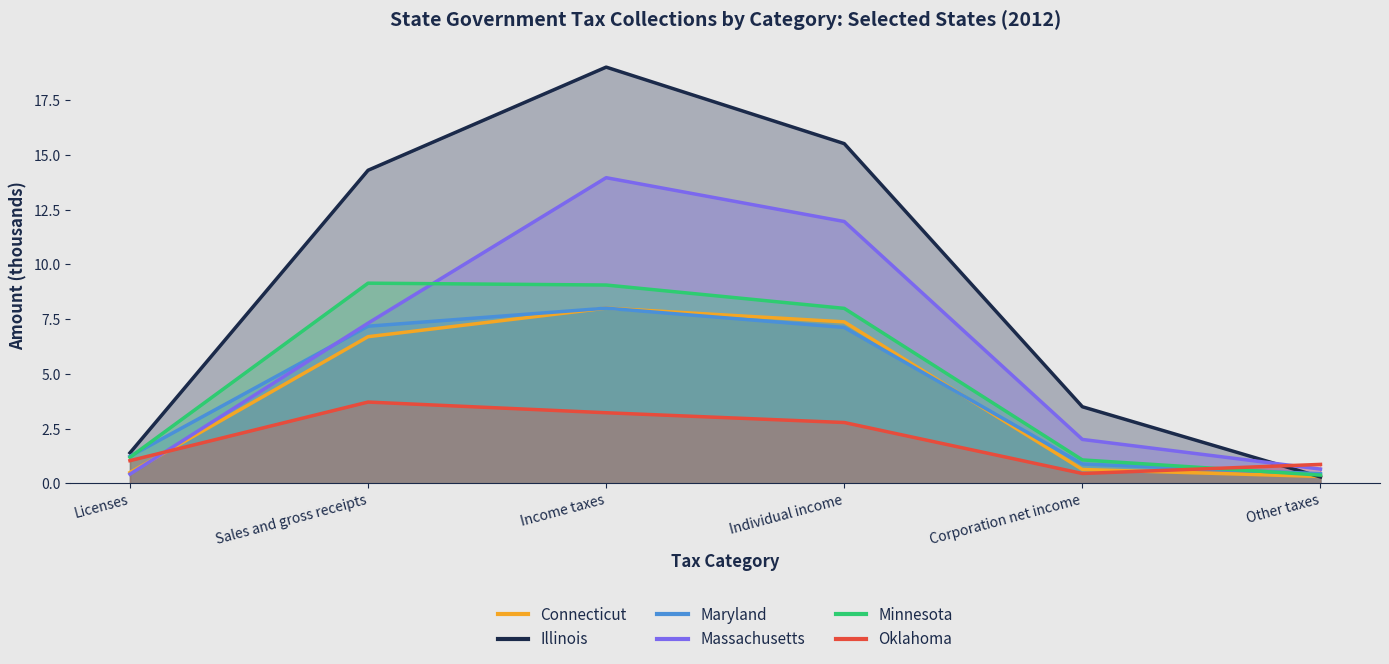

Which series changed the most between Corporation net income and Other taxes?

Illinois